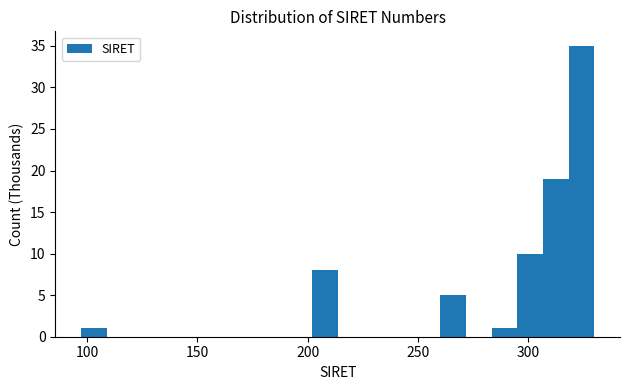

Read against the x-axis, roughly where is the centre of the tallest bar?

325